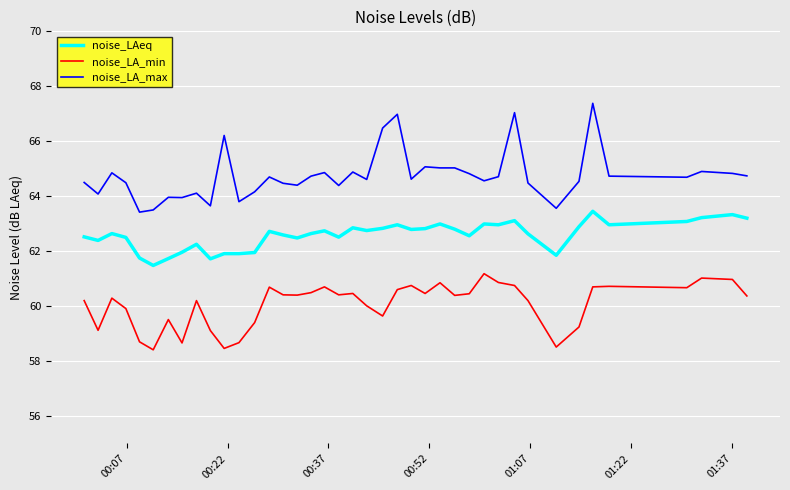

What is the maximum value shown in the chart?

67.4